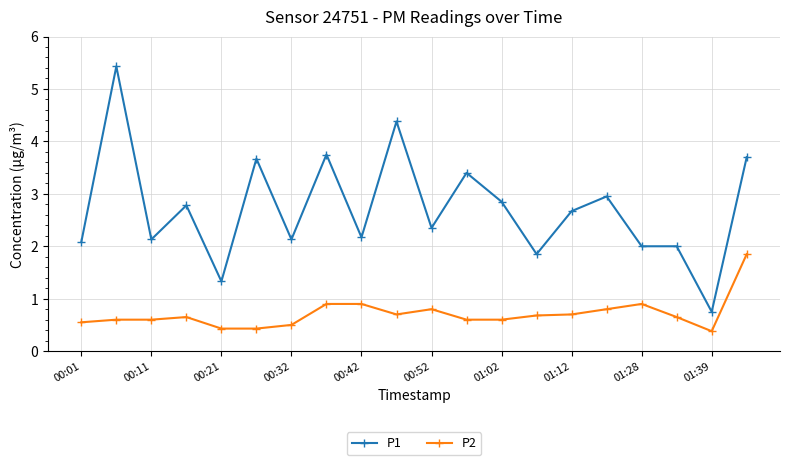

Which series has the largest total across all categories?

P1